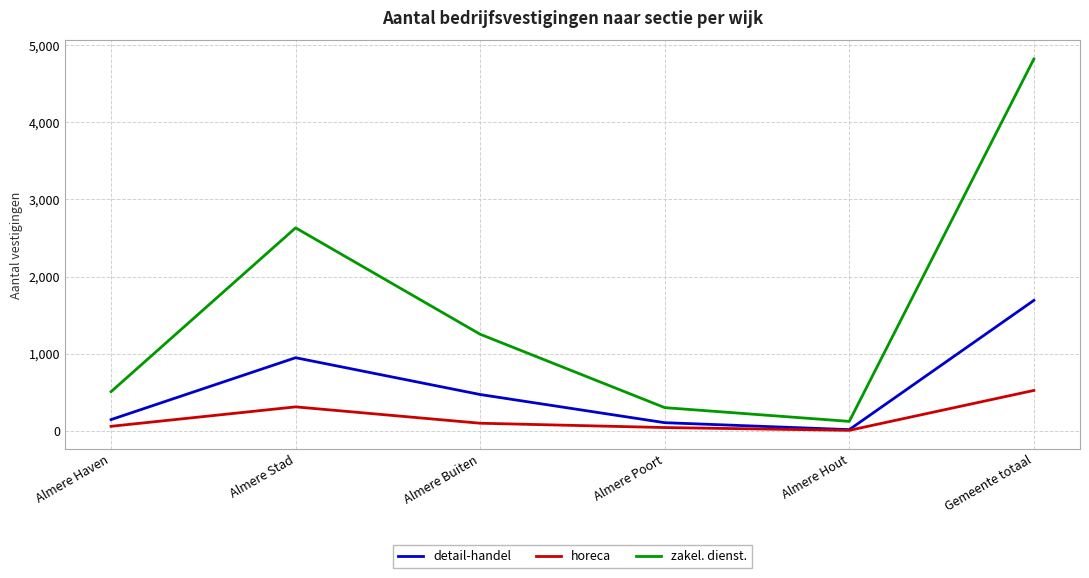

What is the minimum value for detail-handel?

17